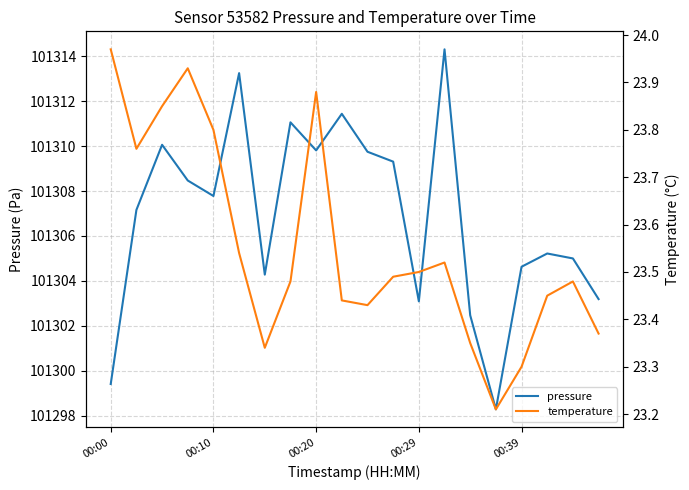

In temperature, how many points are higher than both neighbors (excluding endpoints)?

4